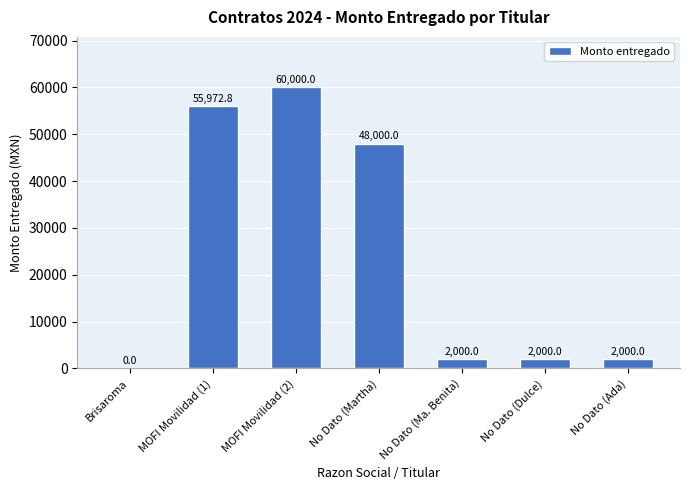

How many distinct data groups are displayed?

1